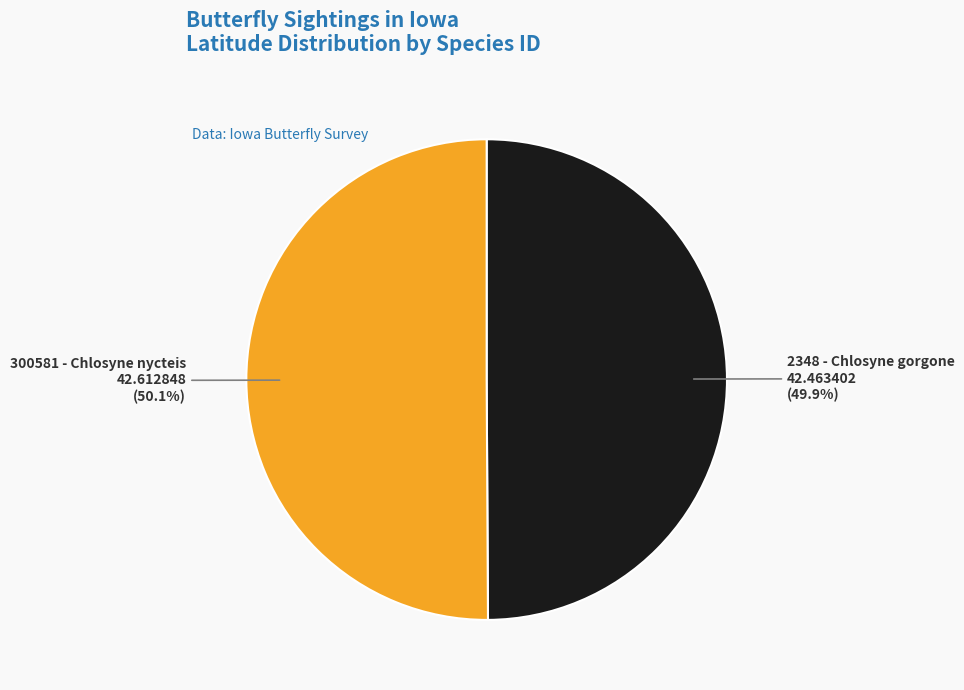

Does any single category account for the majority?

Yes